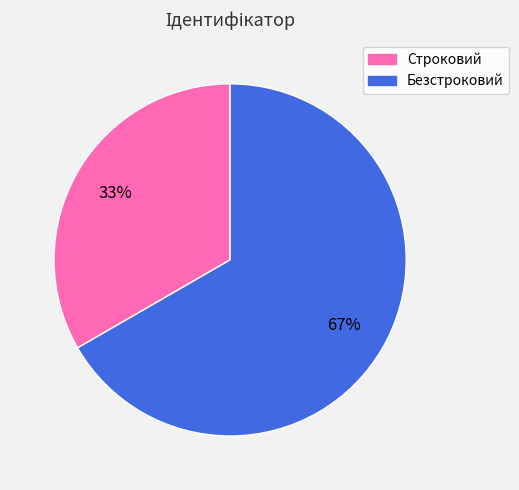

What percentage is the Безстроковий slice, to the nearest percent?

67%